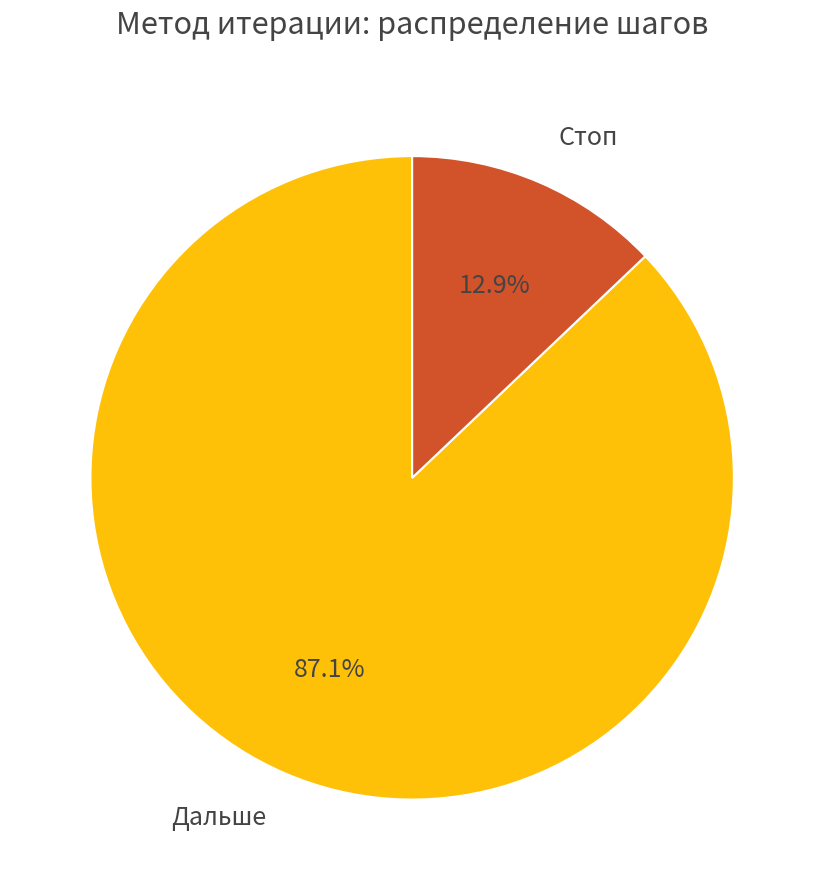

What is the ratio of the value at Стоп to the value at Дальше?

0.1